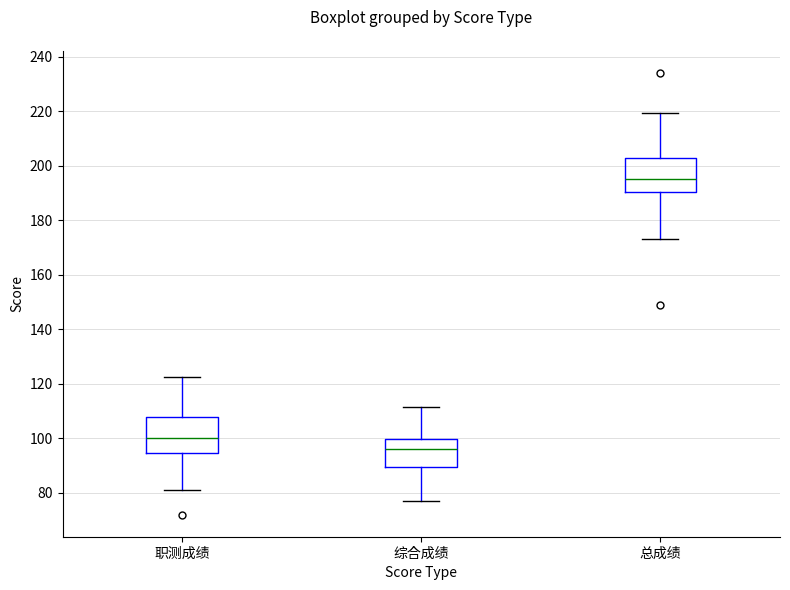

Reading left to right, transcribe this box plot: for each box, give where its median line is, the range the box spans, and where its two whiskers end, as read against the y-axis. The values are not printed on the chart, so give them approximately, as read against the axis.

职测成绩: median 100, box 94 to 108, whiskers 82 to 122
综合成绩: median 96, box 90 to 100, whiskers 78 to 112
总成绩: median 196, box 190 to 204, whiskers 174 to 220